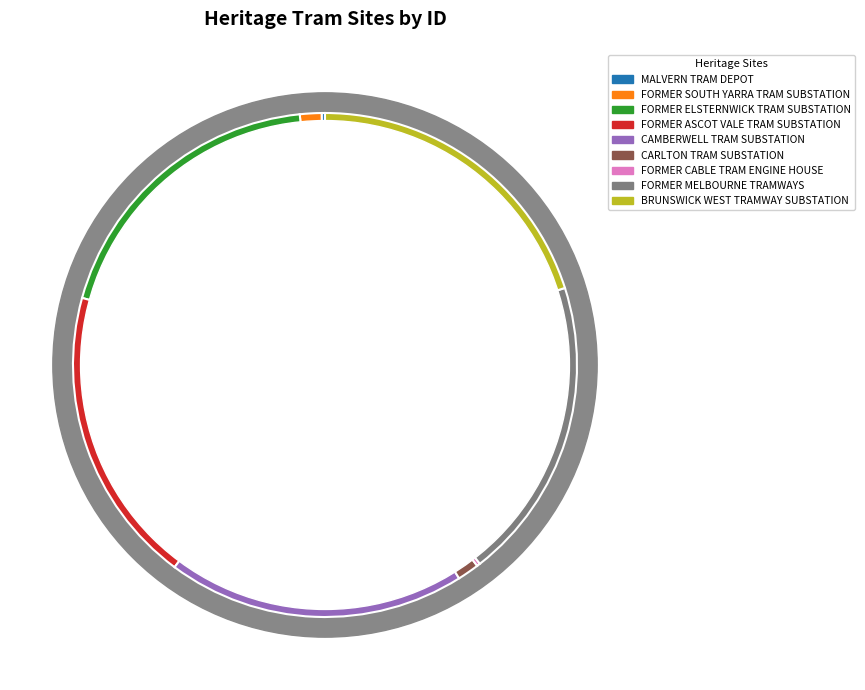

Which category has the biggest portion of the pie?

BRUNSWICK WEST TRAMWAY SUBSTATION